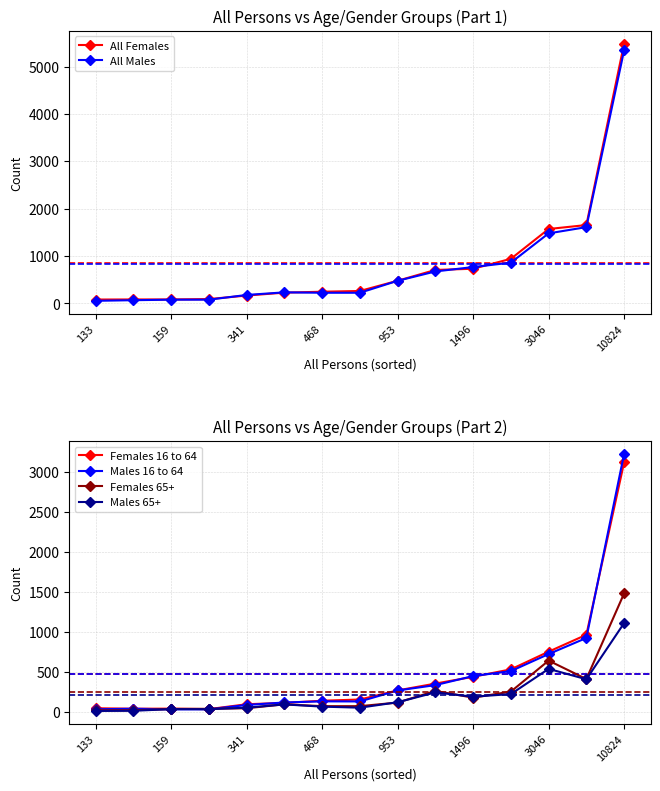

True or false: Females 16 to 64 and All Males cross at least once.

False